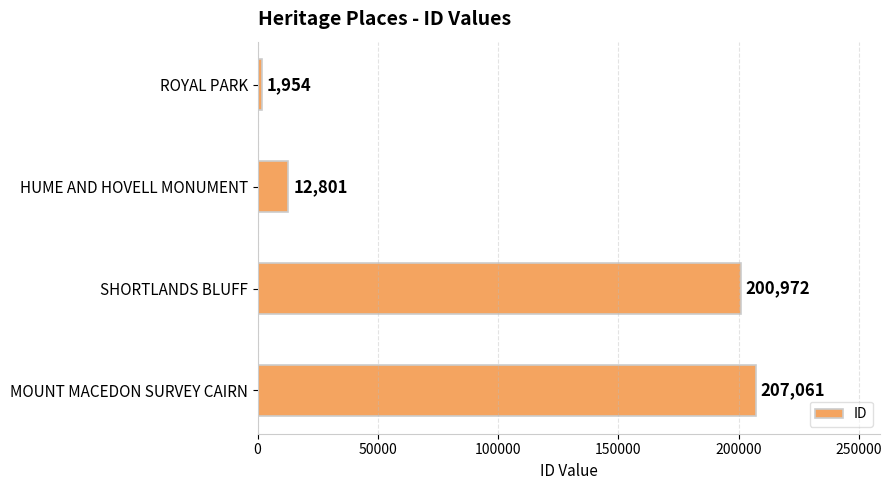

True or false: the data shows 1954 at ROYAL PARK.

True